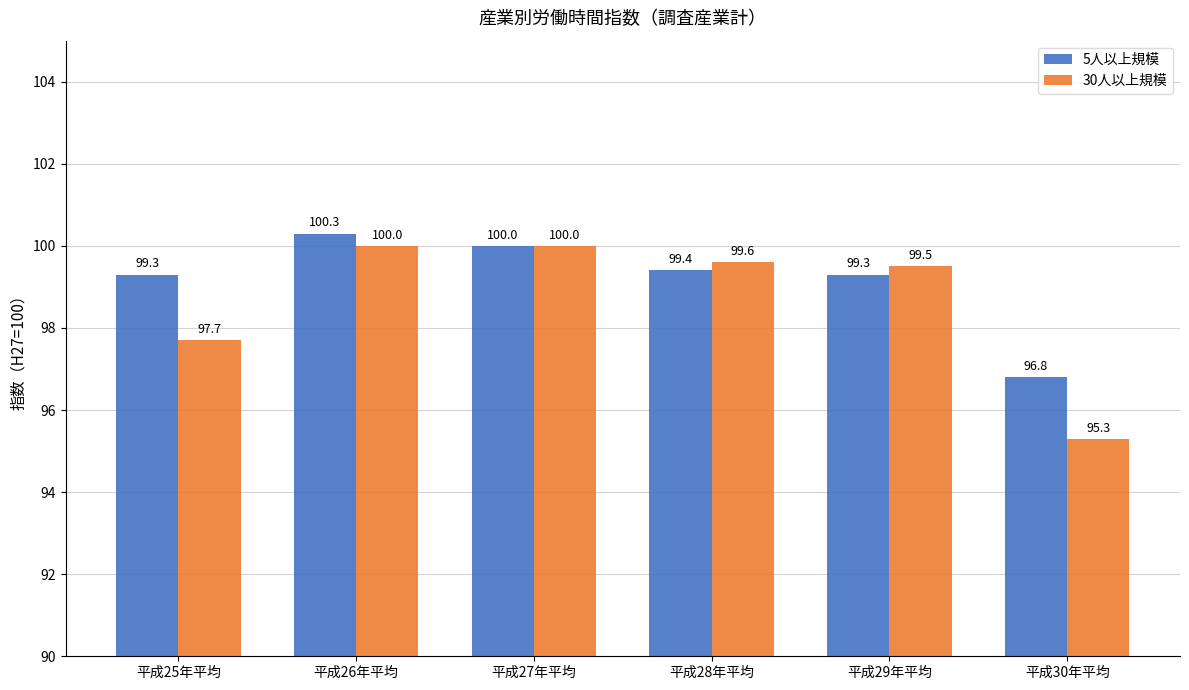

The 30人以上規模 series shows 100.0 at 平成26年平均. True or false?

True